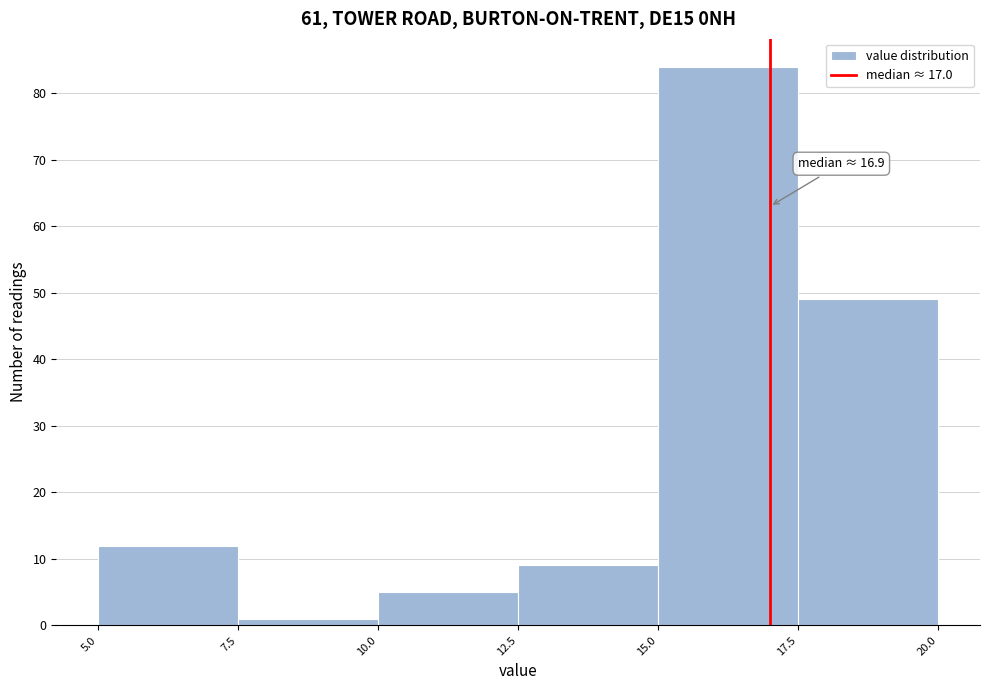

Over which range of the x-axis is the bar tallest?

15.0 to 17.5